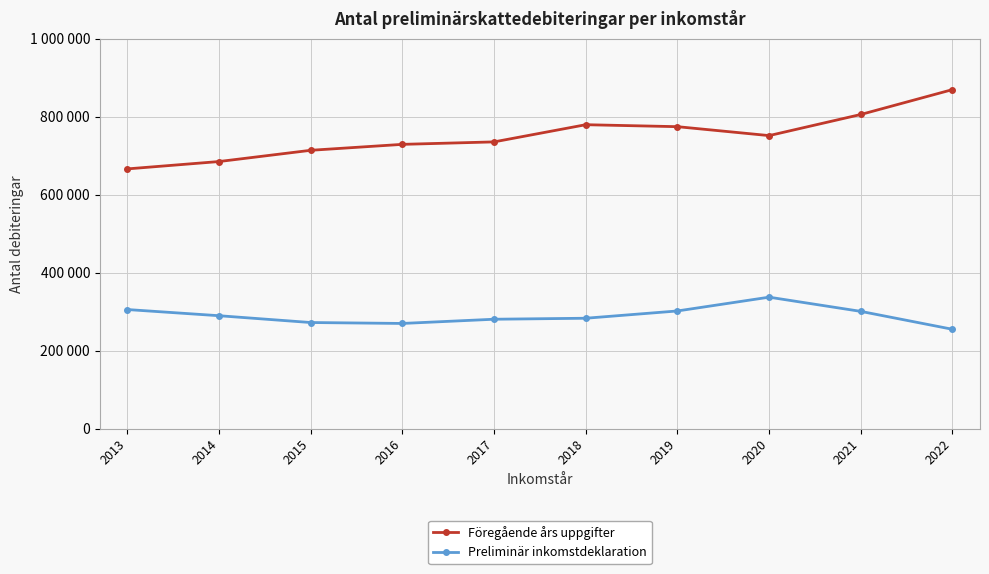

In Preliminär inkomstdeklaration, how many points are lower than both neighbors (excluding endpoints)?

1